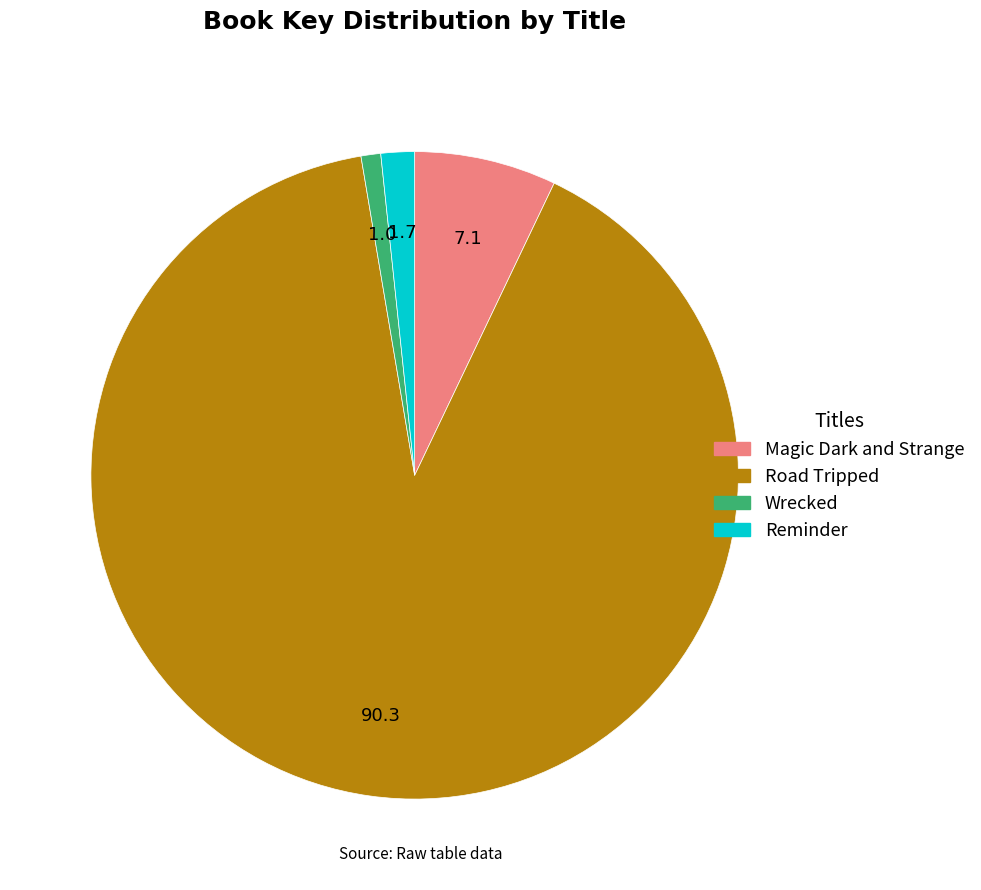

Combined, do Road Tripped and Magic Dark and Strange account for over 50%?

Yes